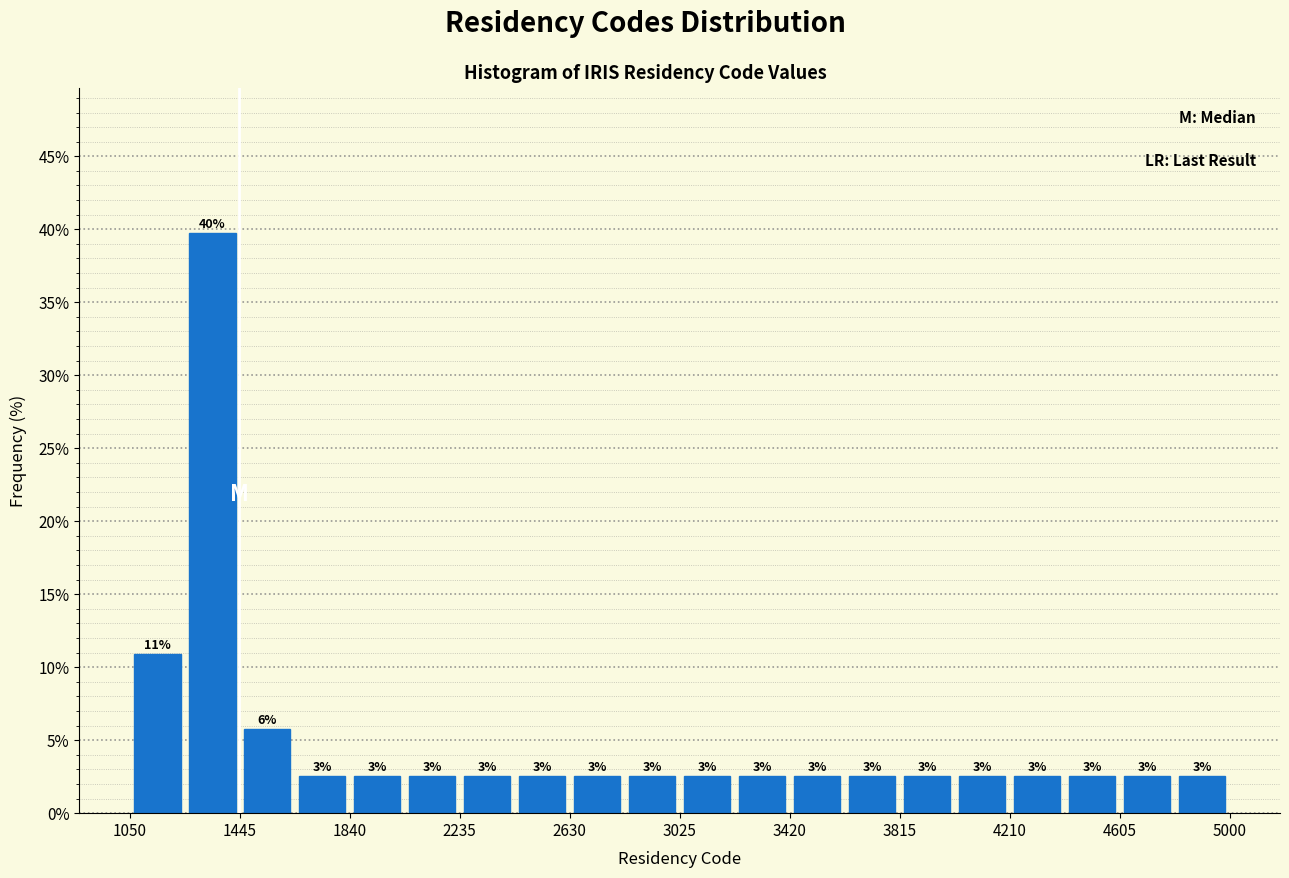

Around what value on the x-axis is the tallest bar? Give the approximate position of its centre, as read against the axis.

1350